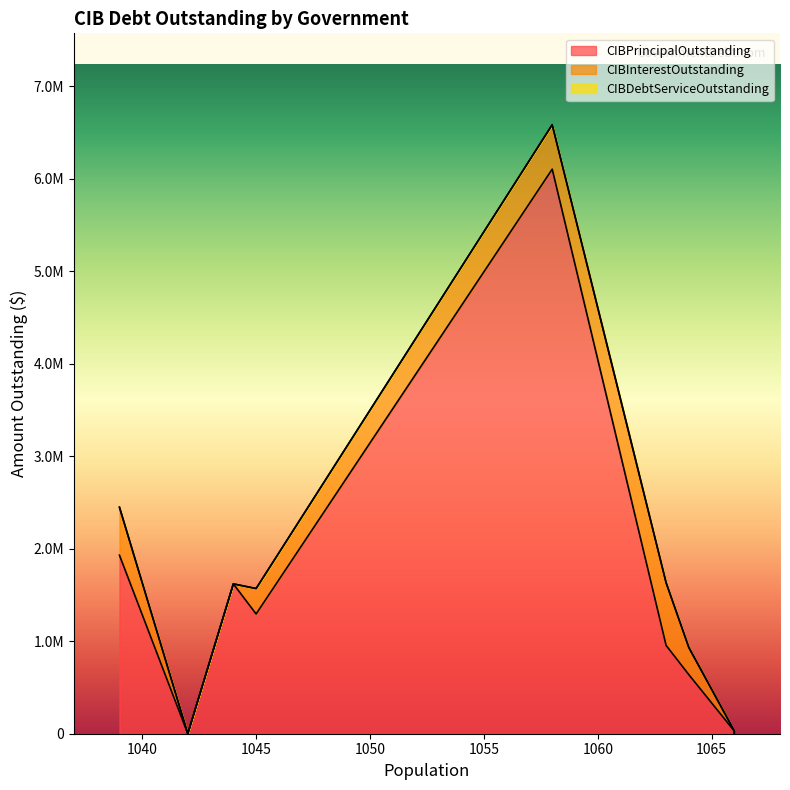

True or false: CIBInterestOutstanding and CIBDebtServiceOutstanding intersect in this chart.

False